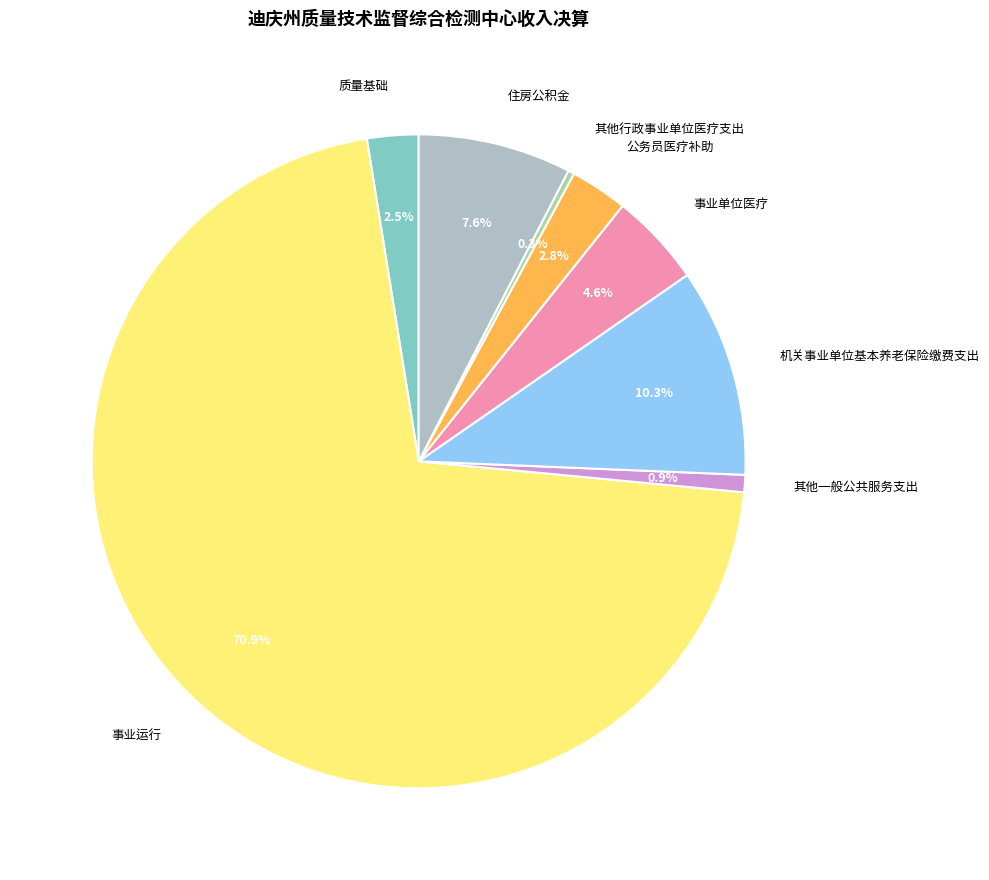

Is 事业运行 the majority of the pie?

Yes